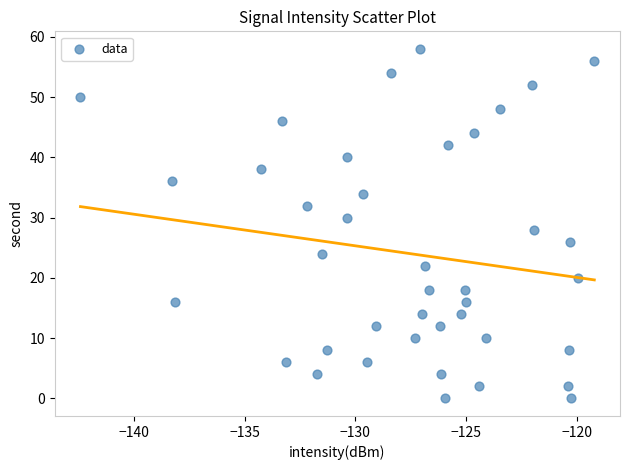

What is the range of Y values (max minus min)?

58